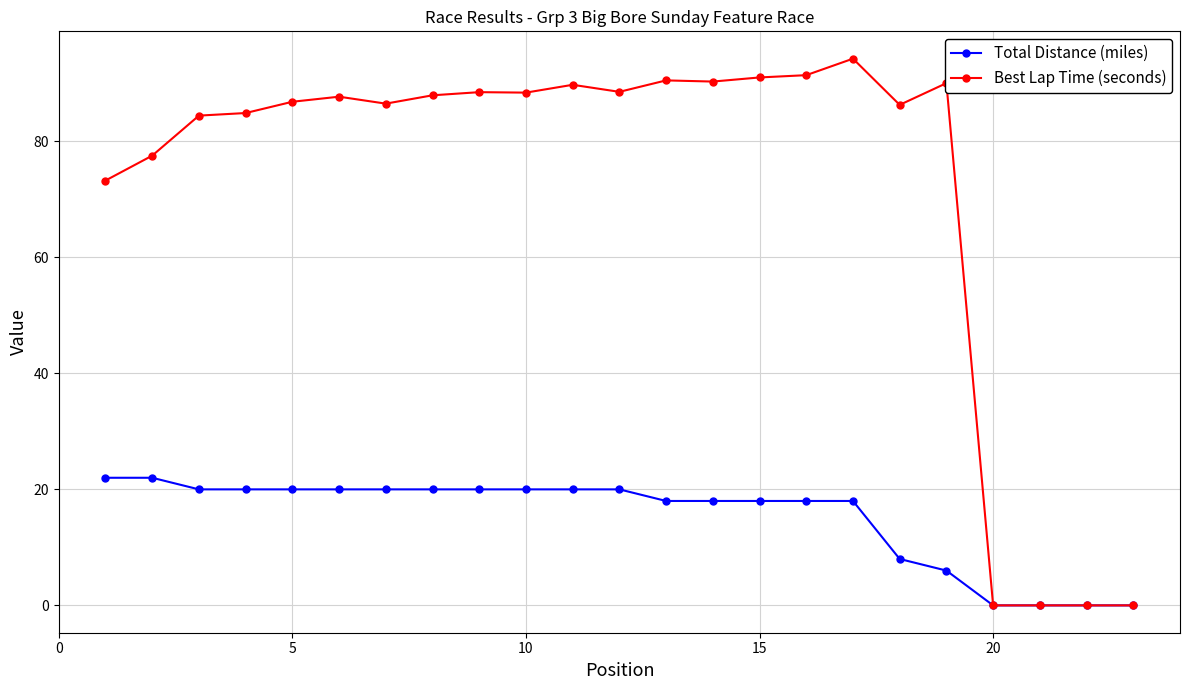

True or false: Best Lap Time (seconds) has more than 1 points higher than both neighbors.

True